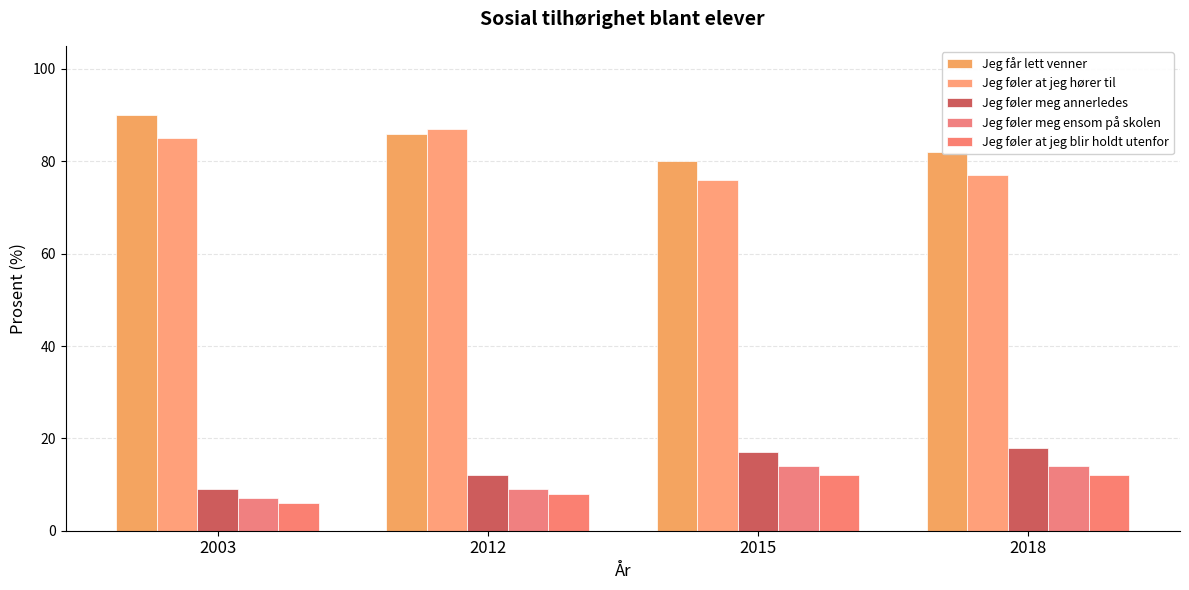

At which category is the sum across all series the highest?

2018